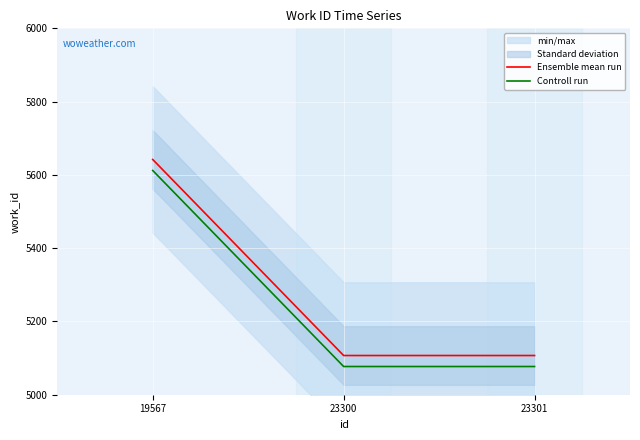

What is the minimum value for Ensemble mean run?

5107